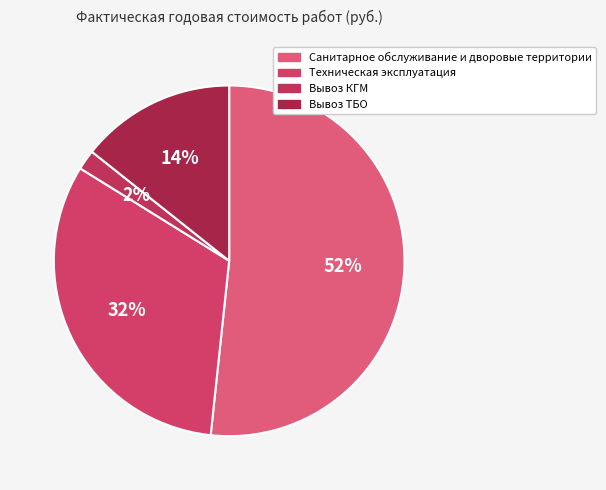

The Вывоз КГМ slice represents 2% of the pie. True or false?

True